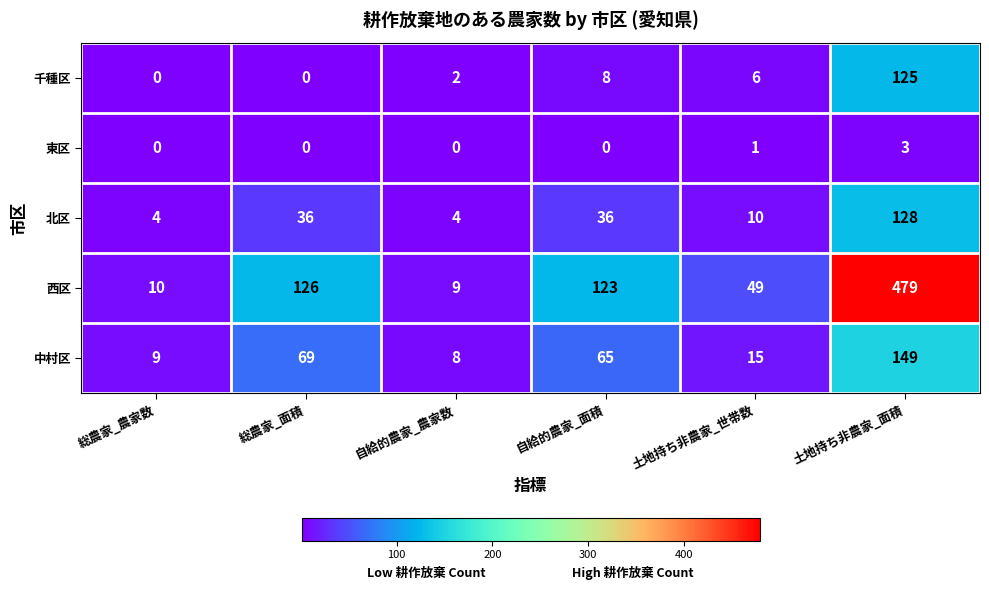

What is the difference between the second highest and second lowest values in the 西区 series?

116